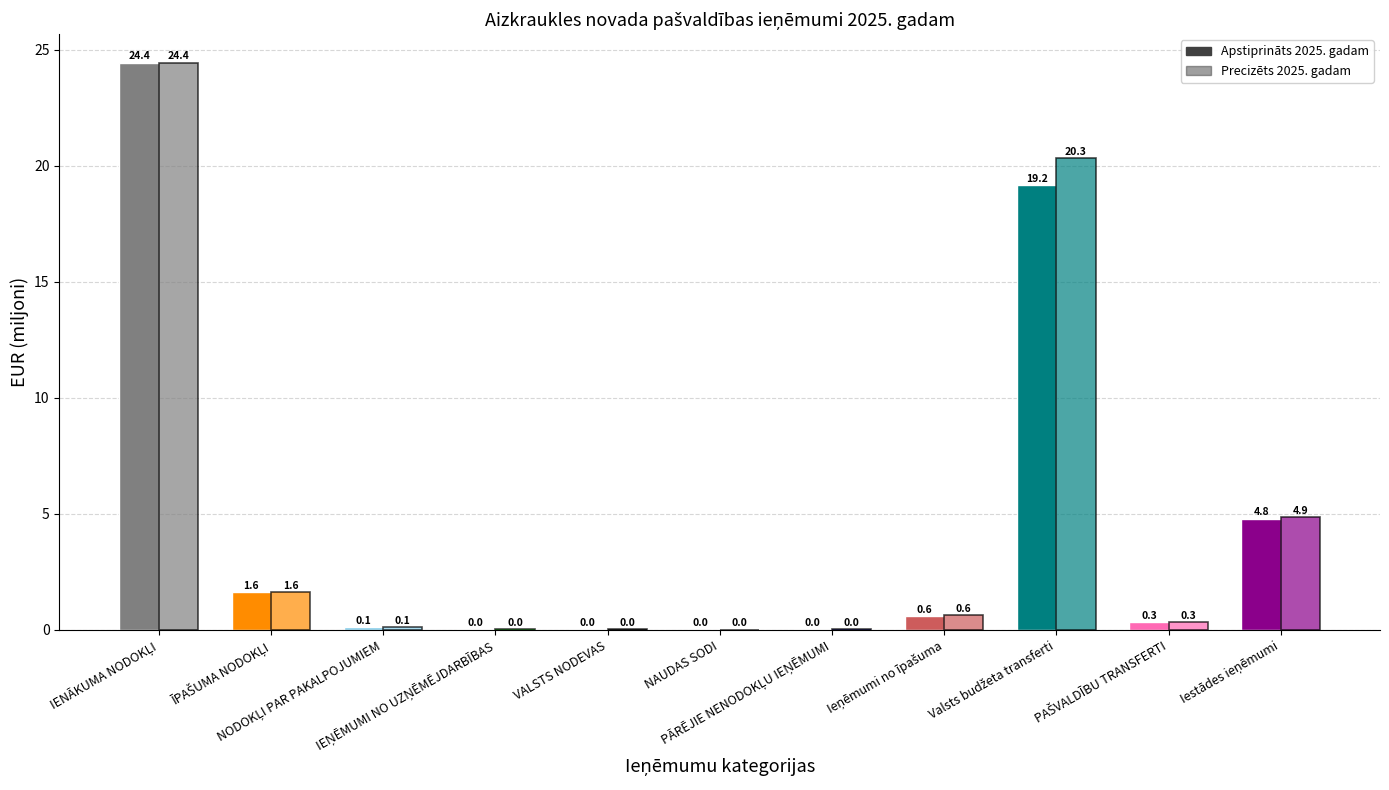

Are the bars horizontal?

No